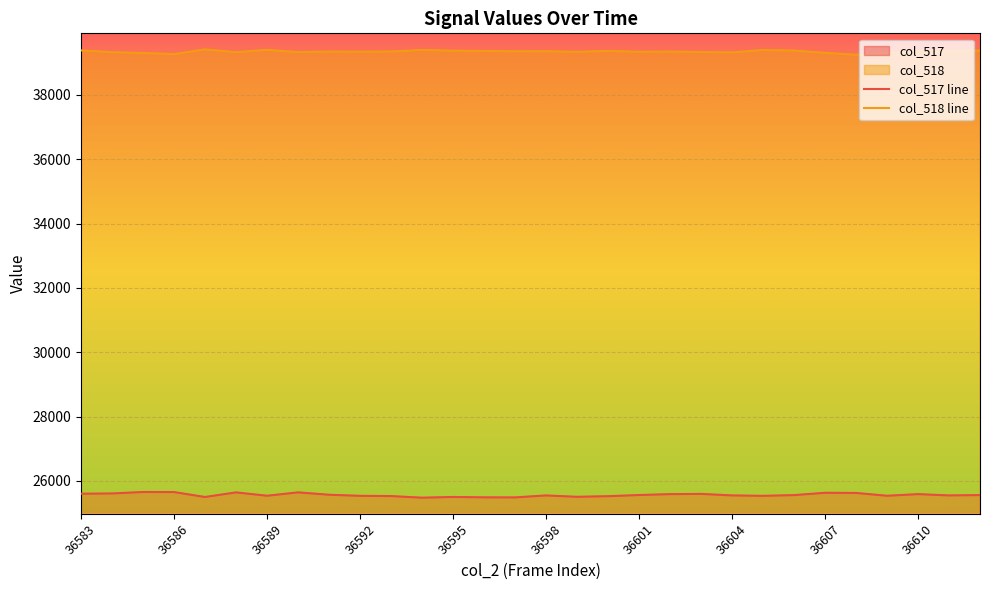

List the series in order of their overall mean, highest first.

col_518 line, col_517 line